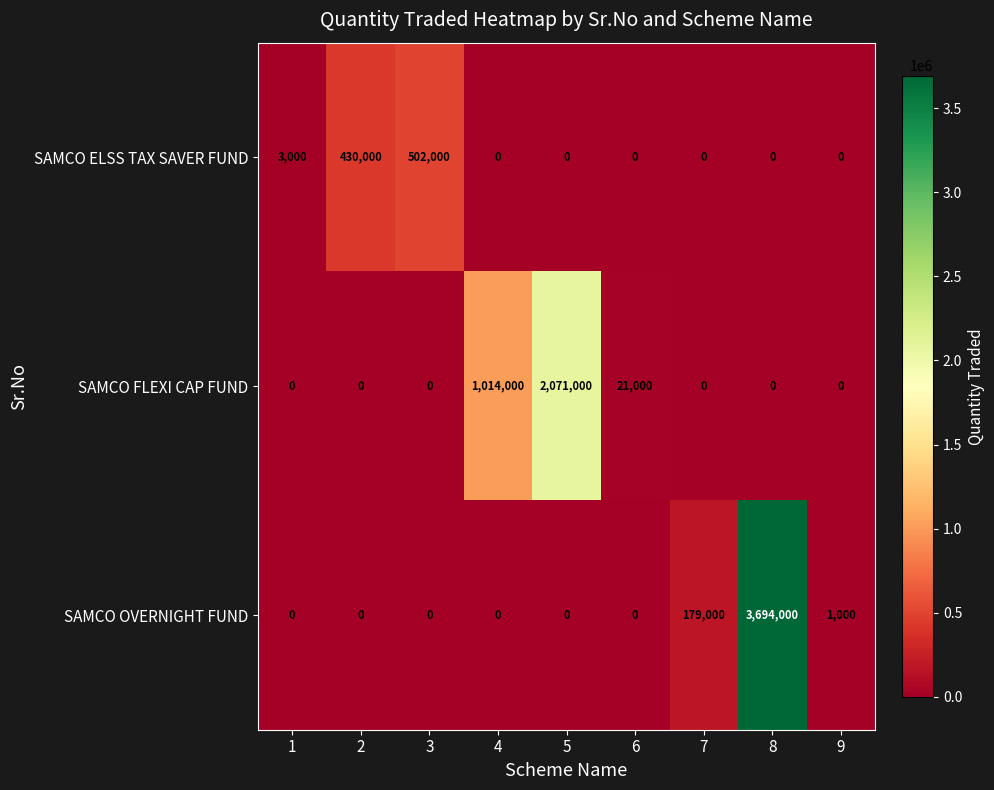

Rank the series by their maximum value, from highest to lowest.

SAMCO OVERNIGHT FUND, SAMCO FLEXI CAP FUND, SAMCO ELSS TAX SAVER FUND